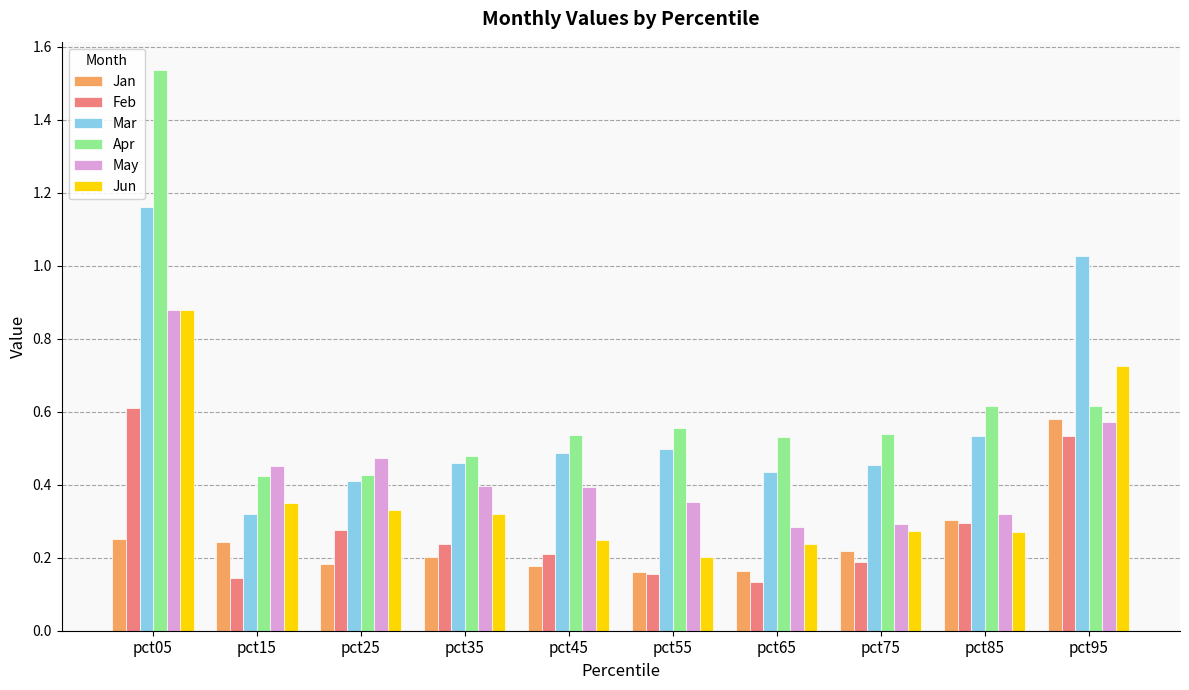

What is the total value across all series at pct15?

1.9